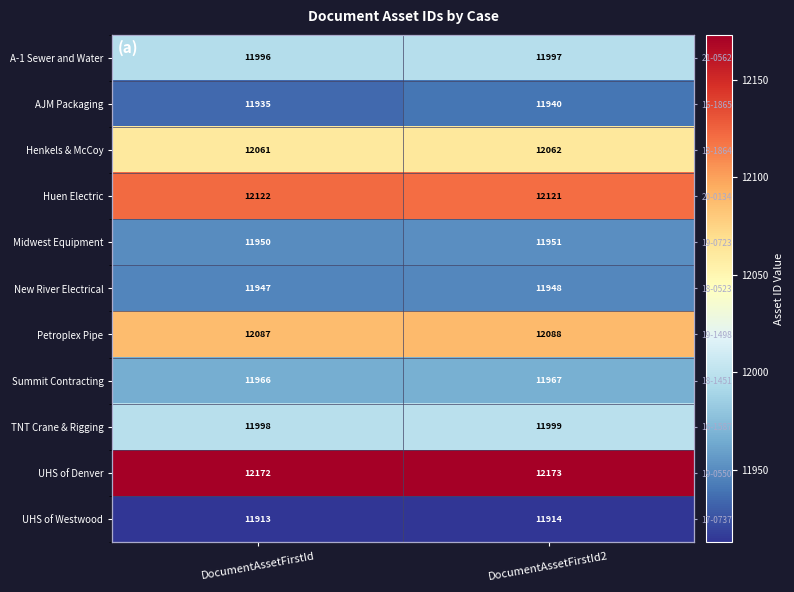

What is the lowest value of the Summit Contracting series?

11966